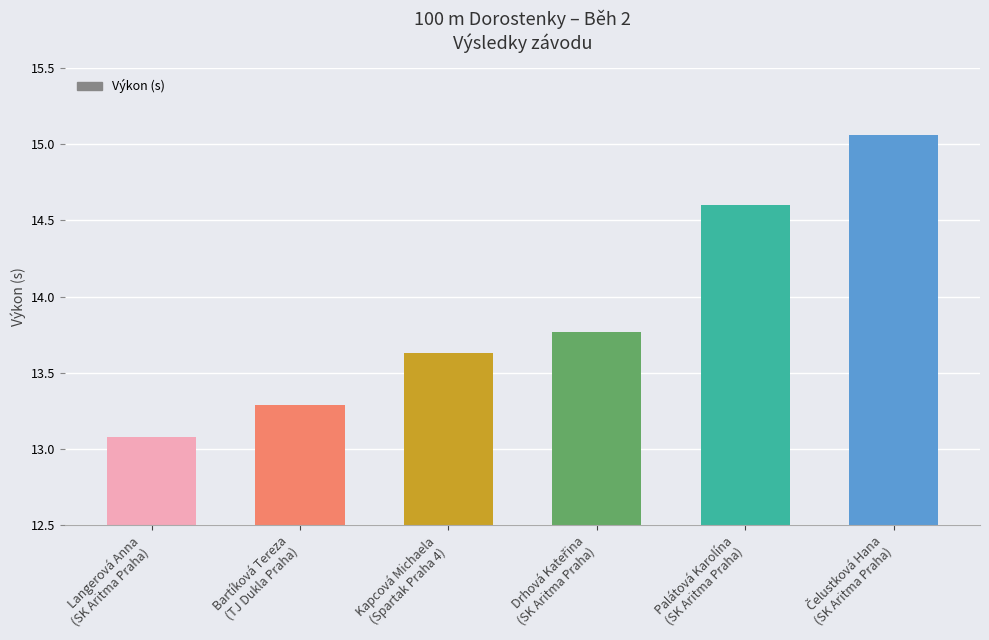

What is the minimum value shown in the chart?

13.1